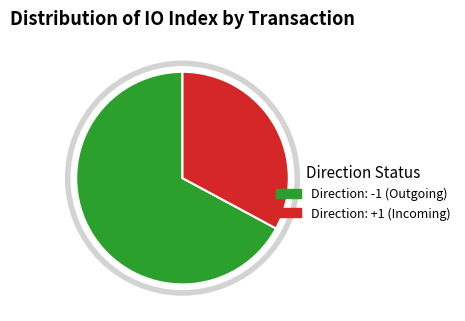

Is there a majority slice in this chart?

Yes